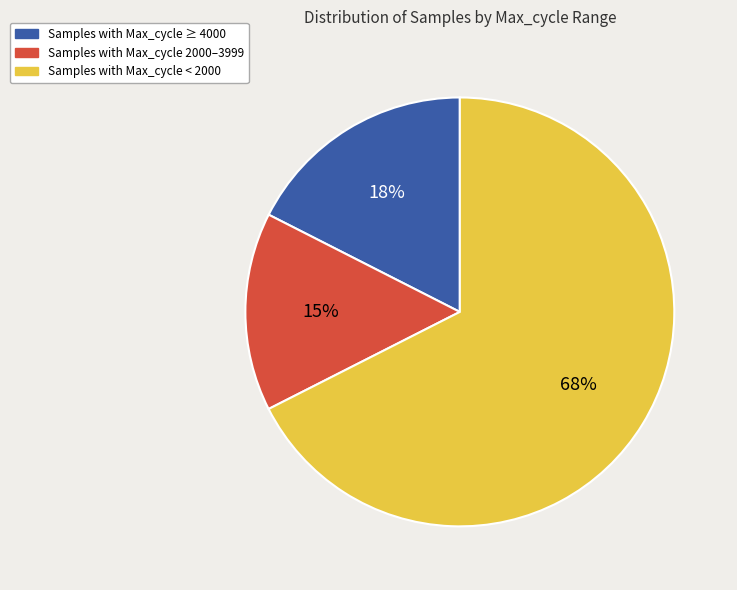

To the nearest percent, what is the average slice percentage?

33%